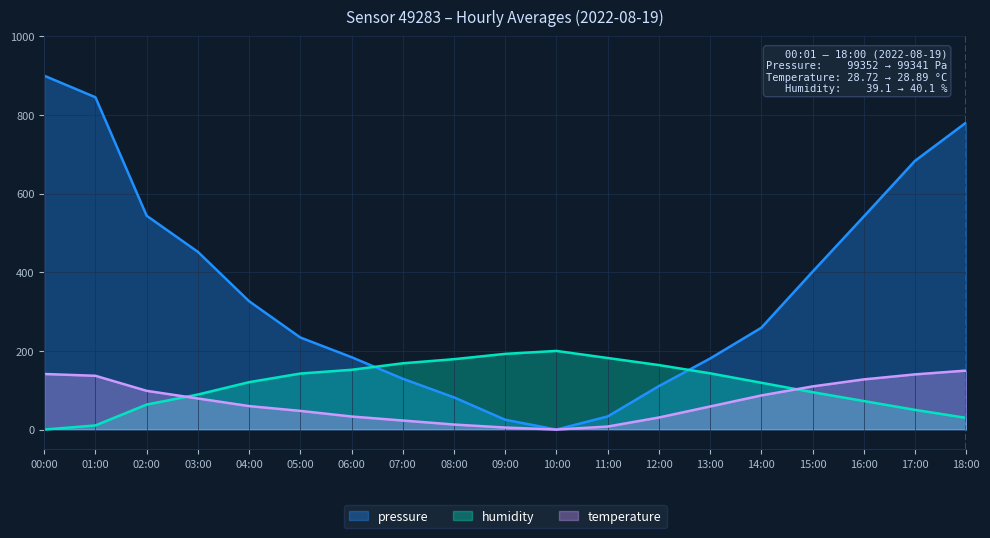

Count the number of categories in the chart.

19